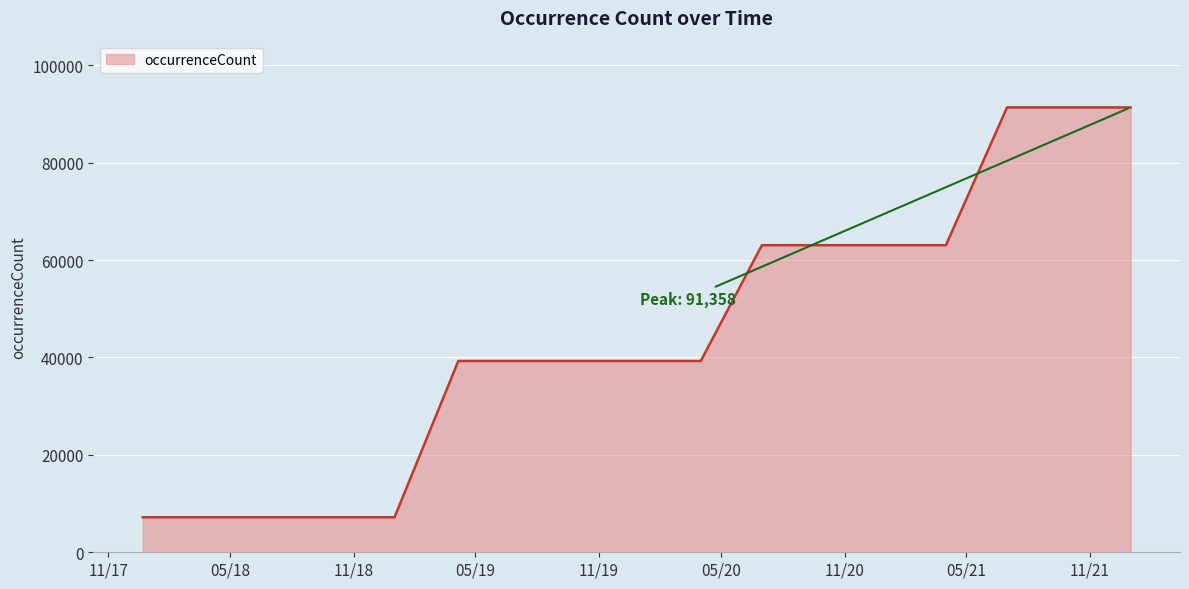

What is the minimum value shown in the chart?

7187